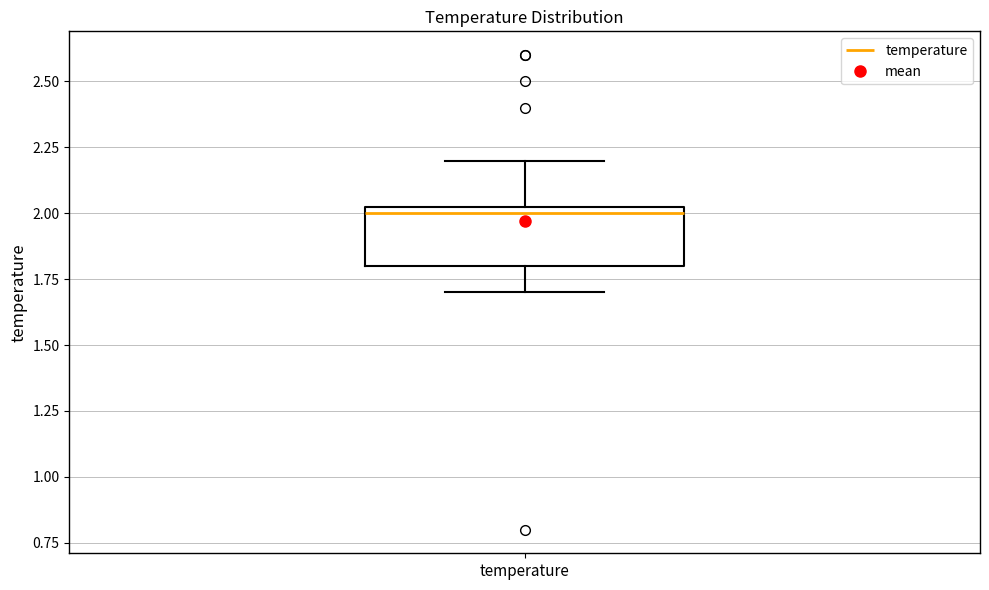

Read this box plot against the y-axis: the position of the median line, the range covered by the box, and the ends of both whiskers. The values are not printed on the chart, so give them approximately, as read against the axis.

median 2.00, box 1.80 to 2.05, whiskers 1.70 to 2.20